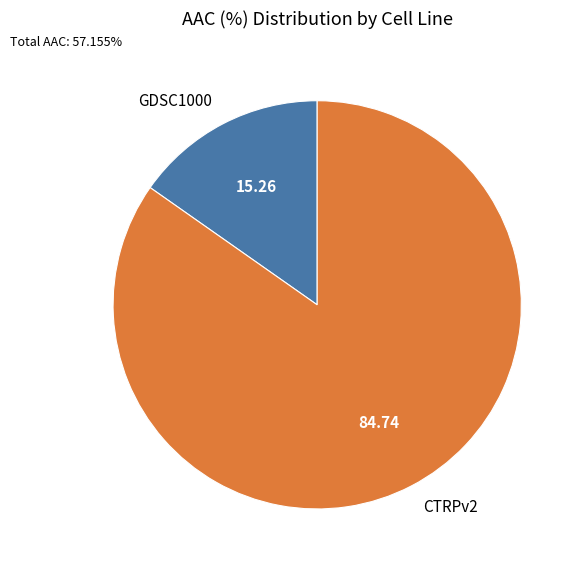

Does CTRPv2 represent more than half of the total?

Yes